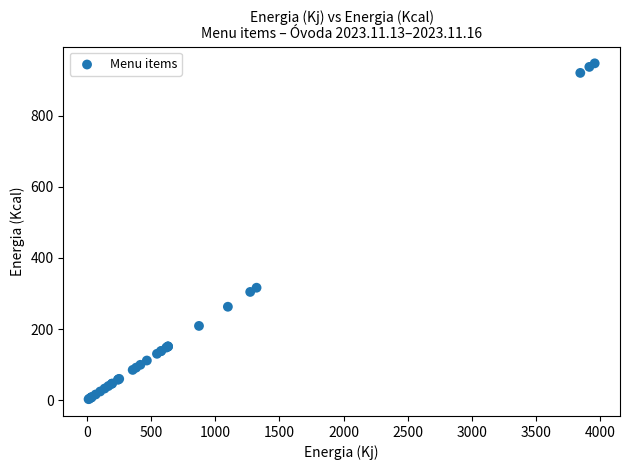

What Y value in the scatter plot is closest to 474?

316.2